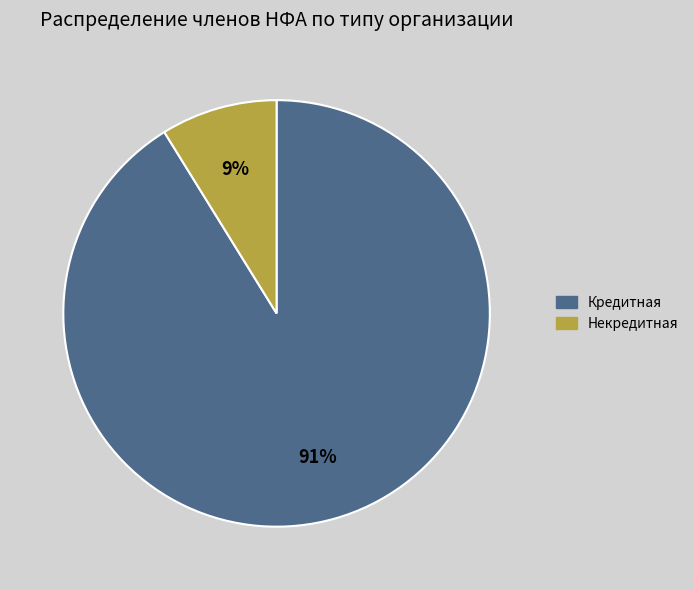

Between Некредитная and Кредитная, which is larger?

Кредитная